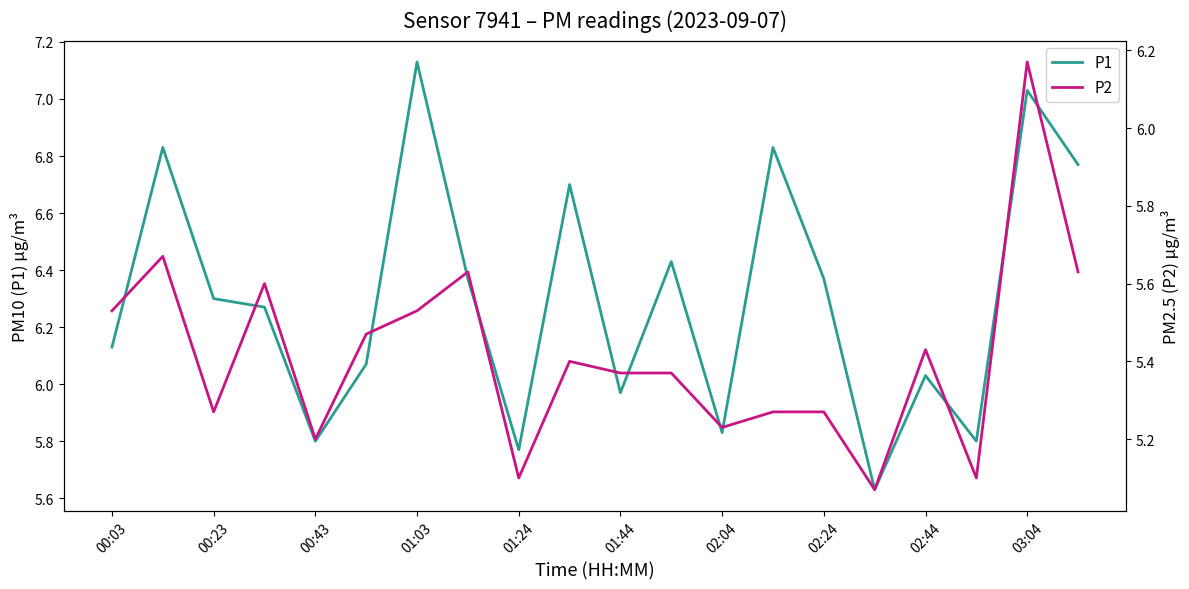

At which label does P1 reach its peak?

01:03